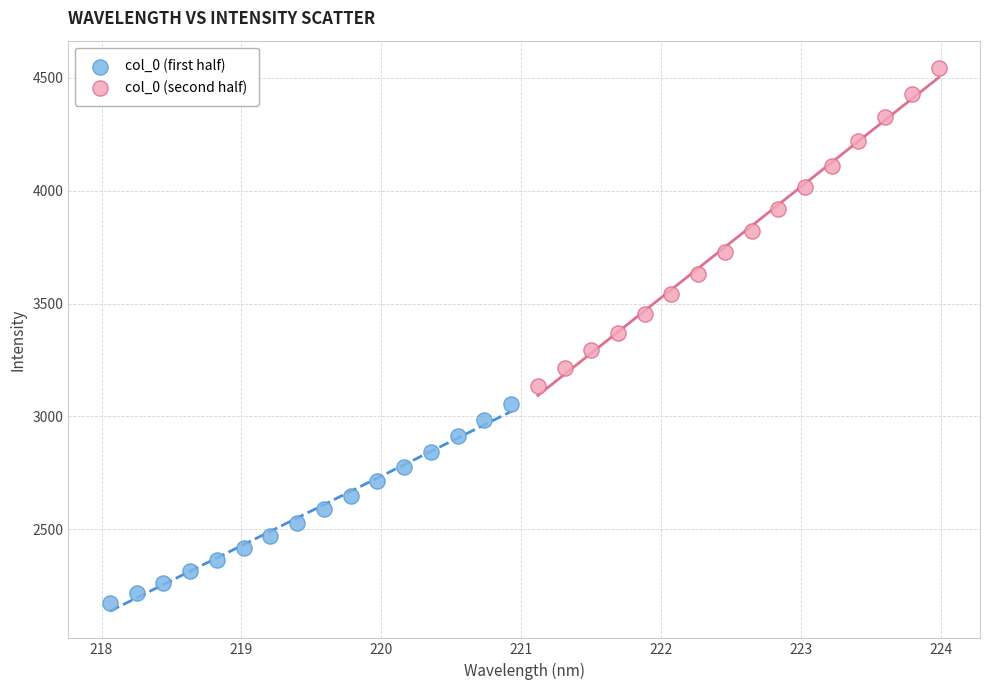

Which series contains the highest Y value?

col_0 (second half)